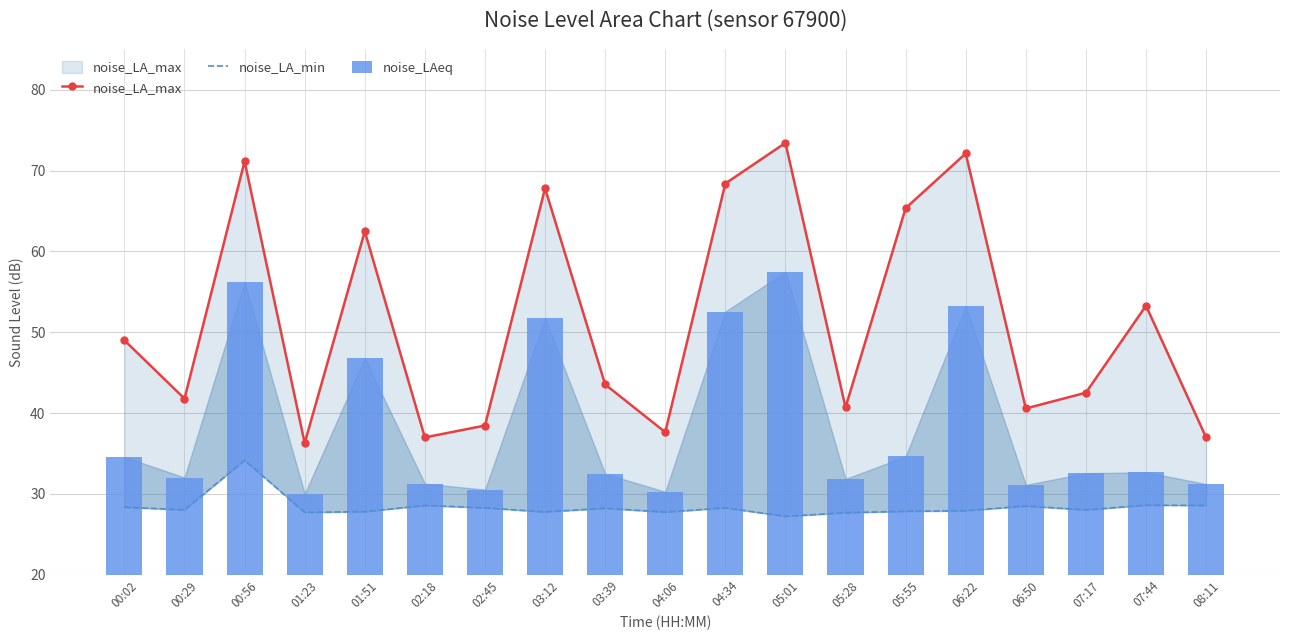

What position from the left is 06:50?

16